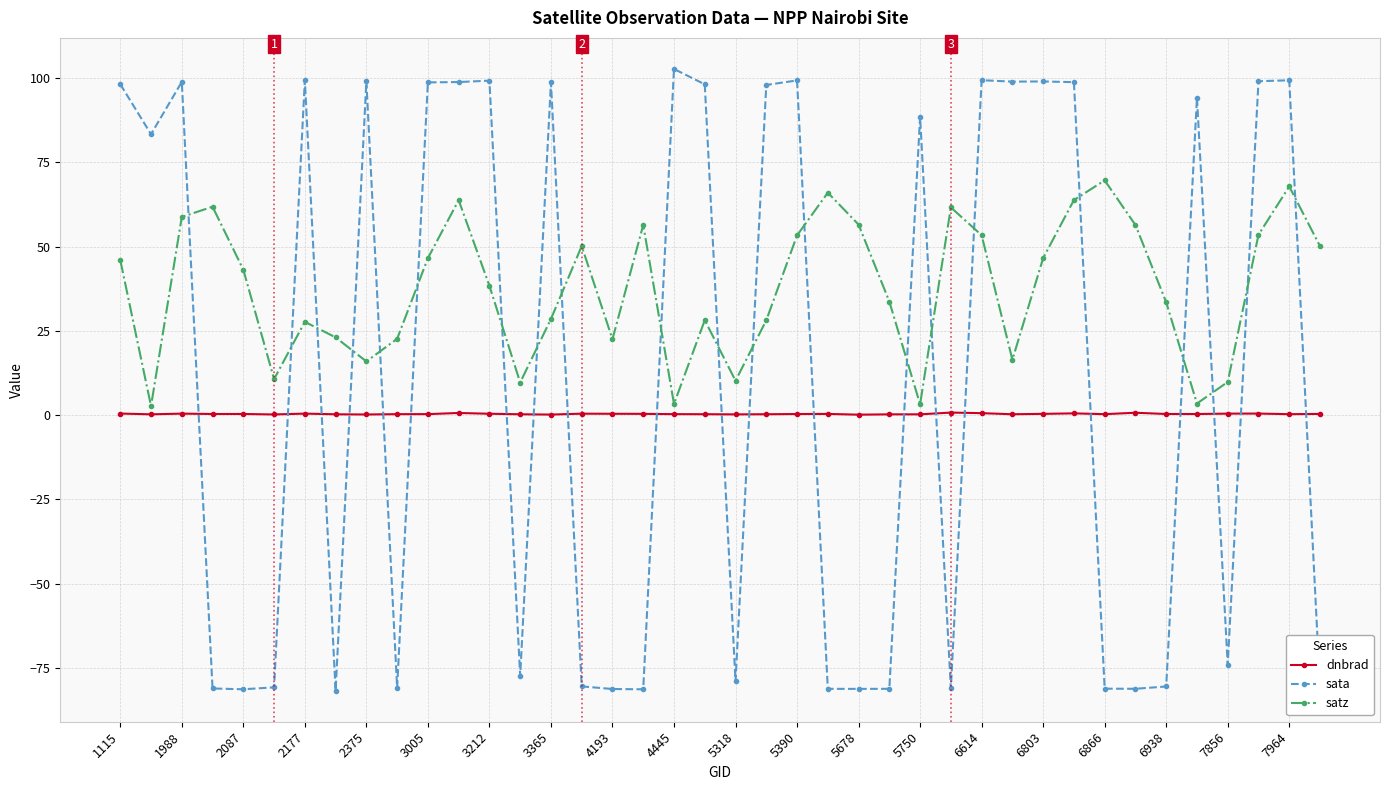

What is the average value of the satz series?

37.4